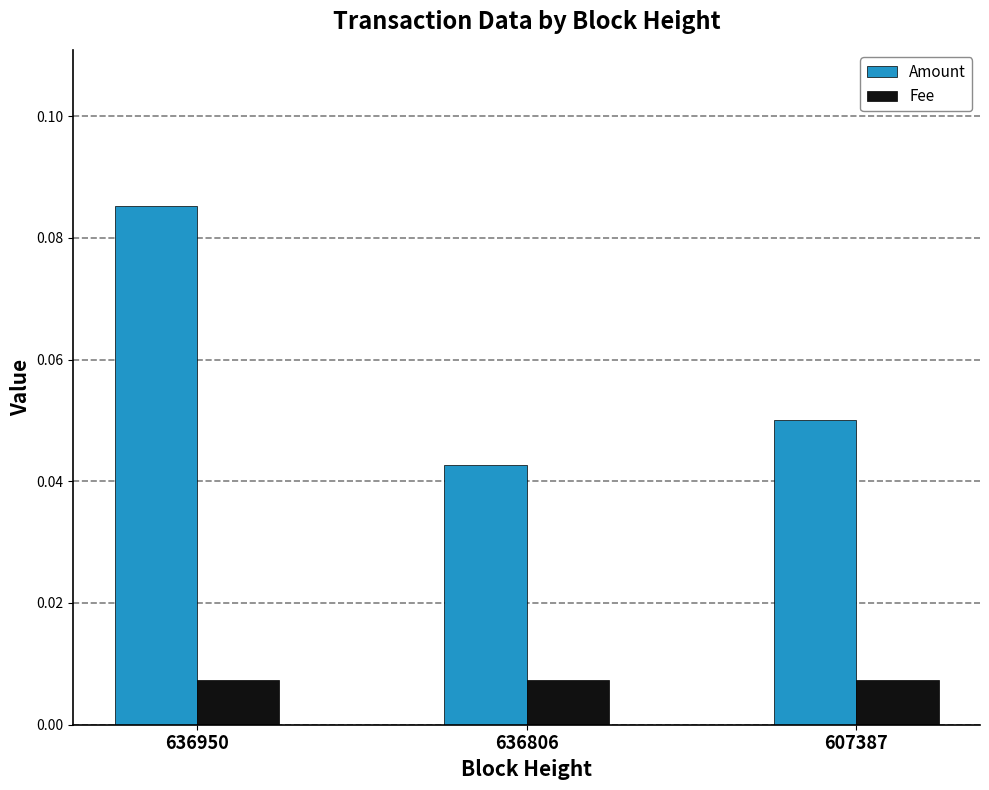

Which series has the largest range (max minus min)?

Amount